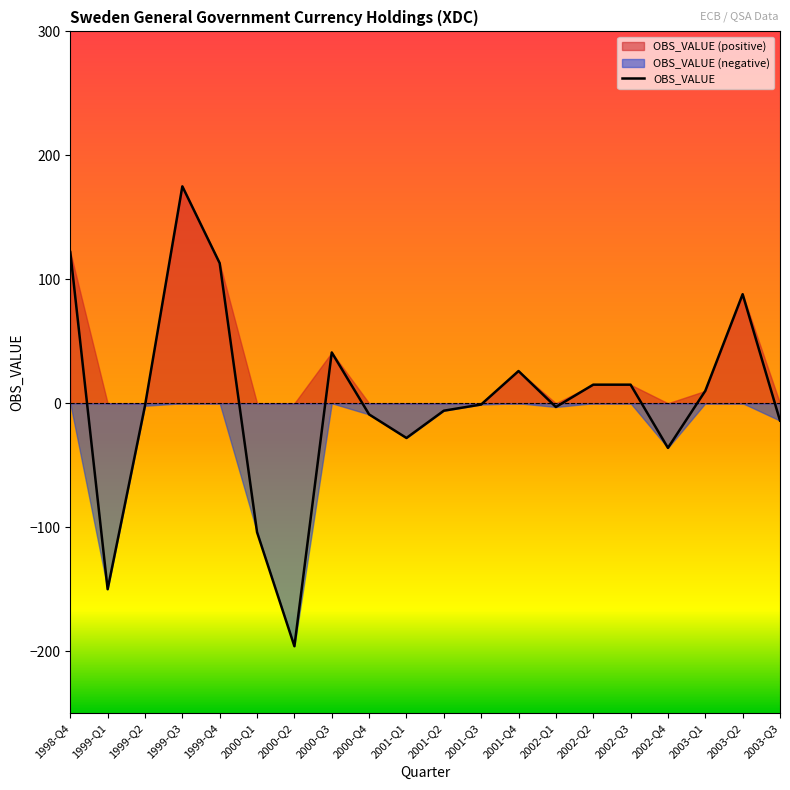

Reading left to right, what are all the values shown in this chart?

1998-Q4=122	1999-Q1=-150	1999-Q2=-2	1999-Q3=175	1999-Q4=113	2000-Q1=-104	2000-Q2=-196	2000-Q3=41	2000-Q4=-9	2001-Q1=-28	2001-Q2=-6	2001-Q3=-1	2001-Q4=26	2002-Q1=-3	2002-Q2=15	2002-Q3=15	2002-Q4=-36	2003-Q1=10	2003-Q2=88	2003-Q3=-14